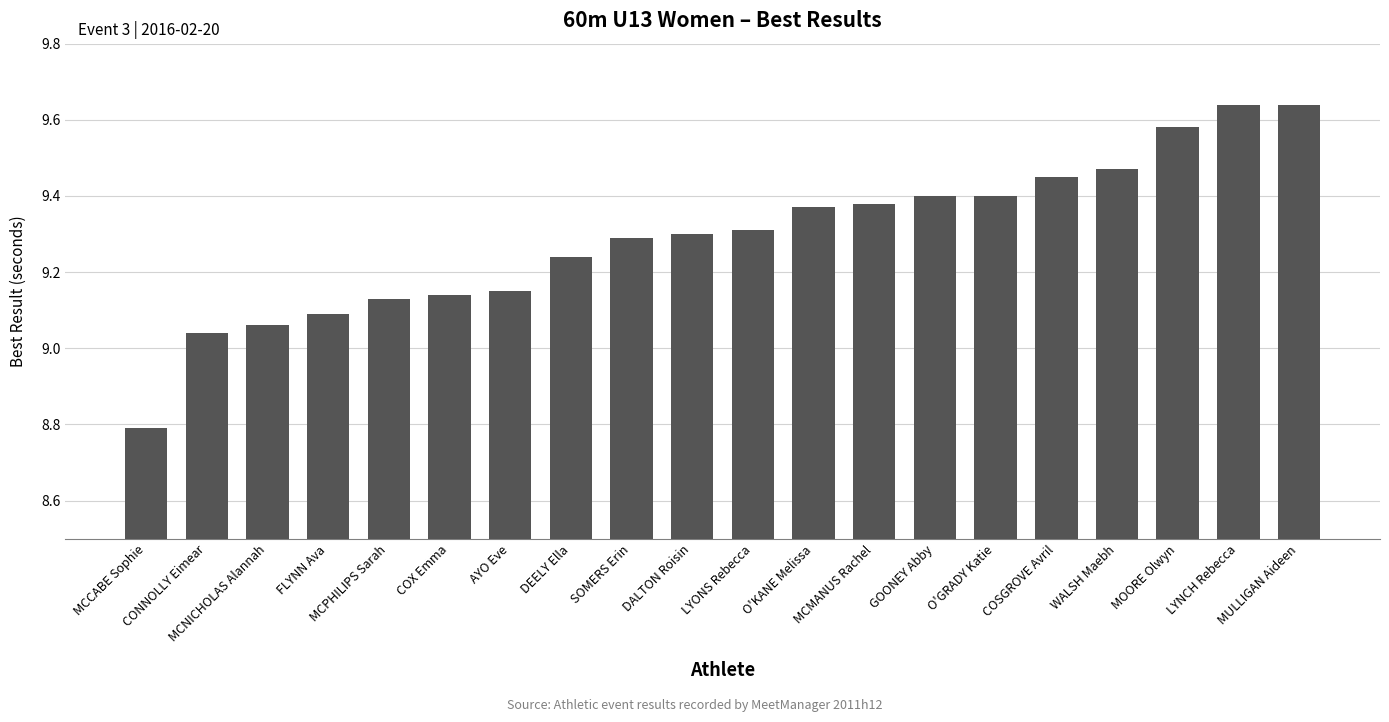

What is the ratio of the value at GOONEY Abby to the value at O'KANE Melissa?

1.0